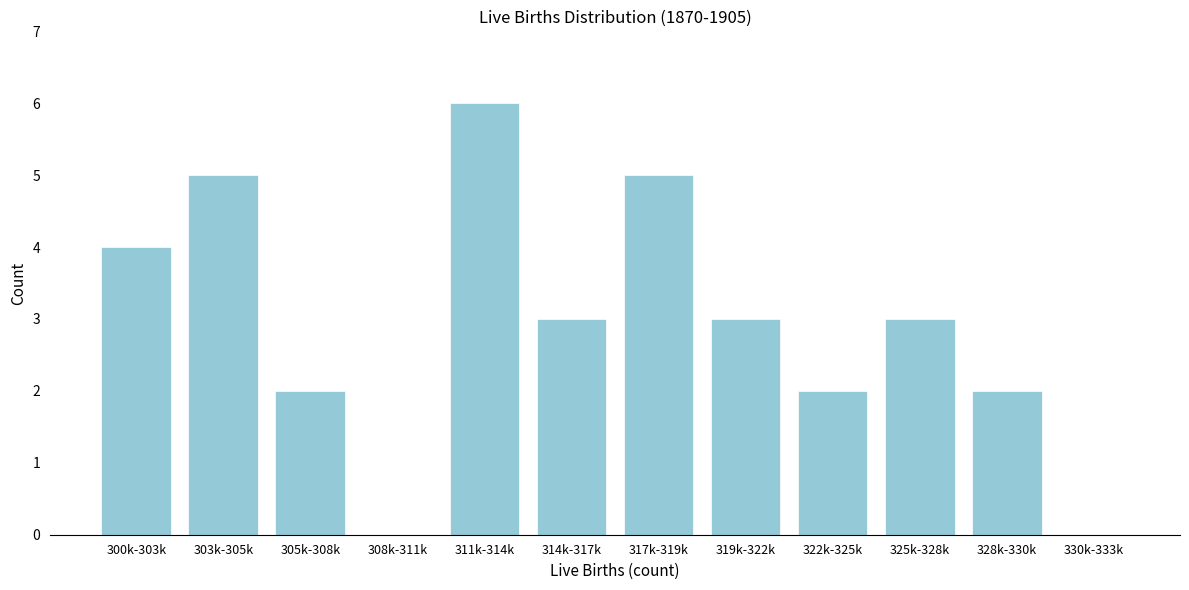

Reading left to right, extract all data points from this chart.

300k-303k=4	303k-305k=5	305k-308k=2	308k-311k=0	311k-314k=6	314k-317k=3	317k-319k=5	319k-322k=3	322k-325k=2	325k-328k=3	328k-330k=2	330k-333k=0